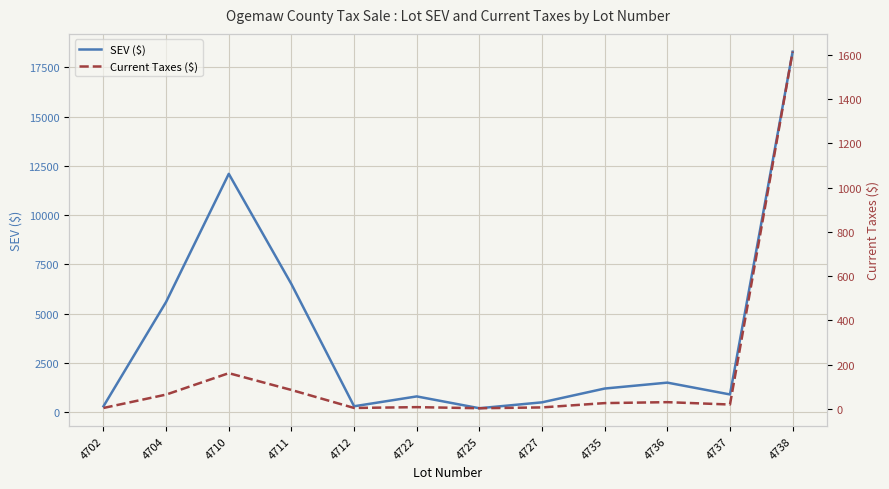

The Current Taxes ($) series shows 17.5 at 4704. True or false?

False